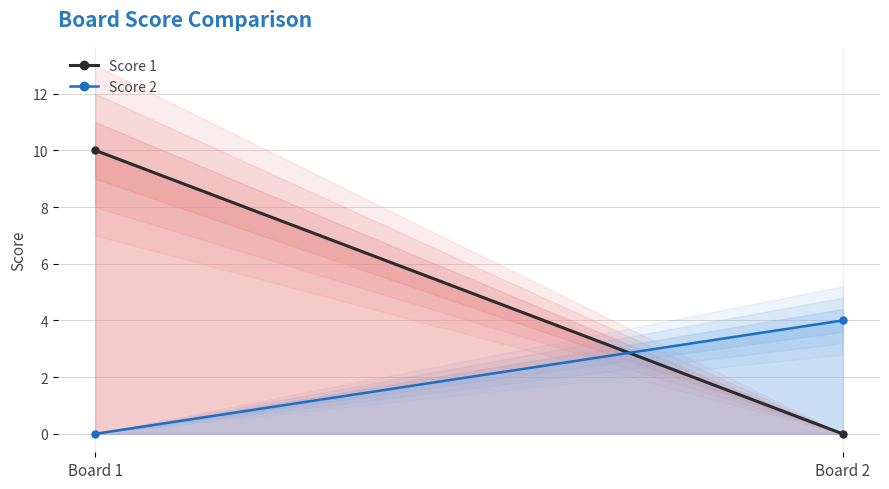

How many data points does each series have?

2